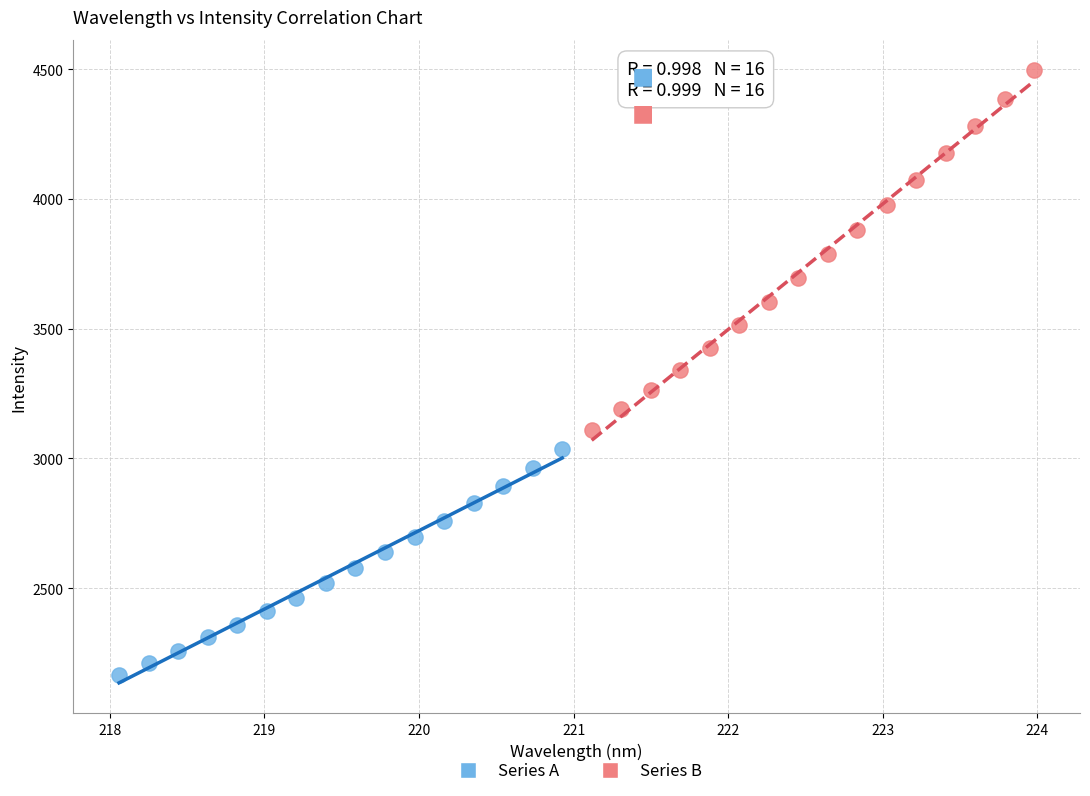

Which series reaches the maximum Y coordinate?

Series B